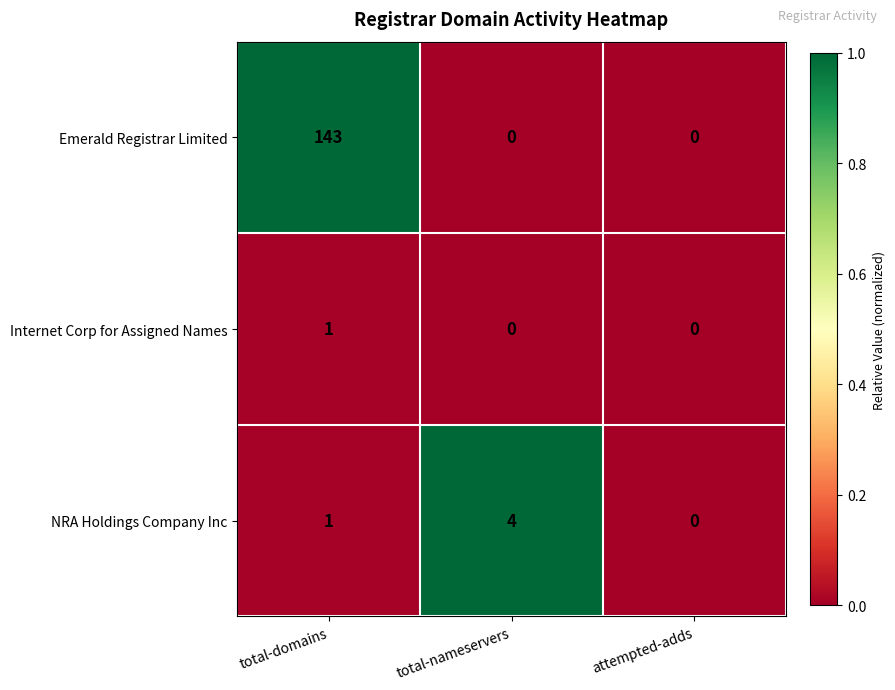

What is the sum of all NRA Holdings Company Inc values?

5